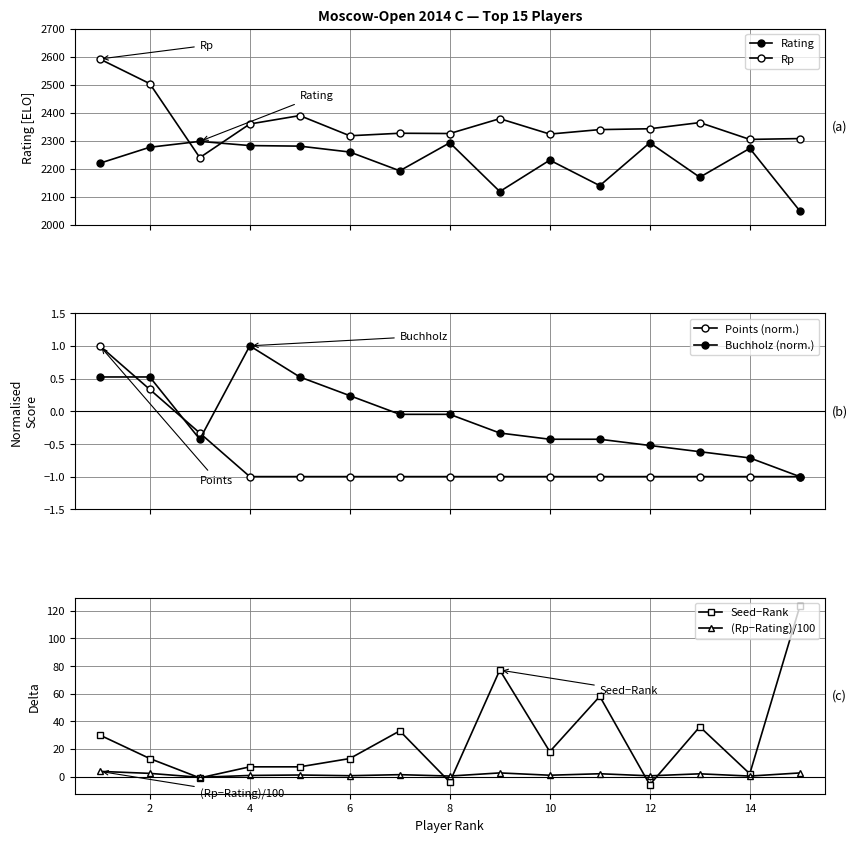

The value of Seed−Rank at 10 is 18.0. True or false?

True